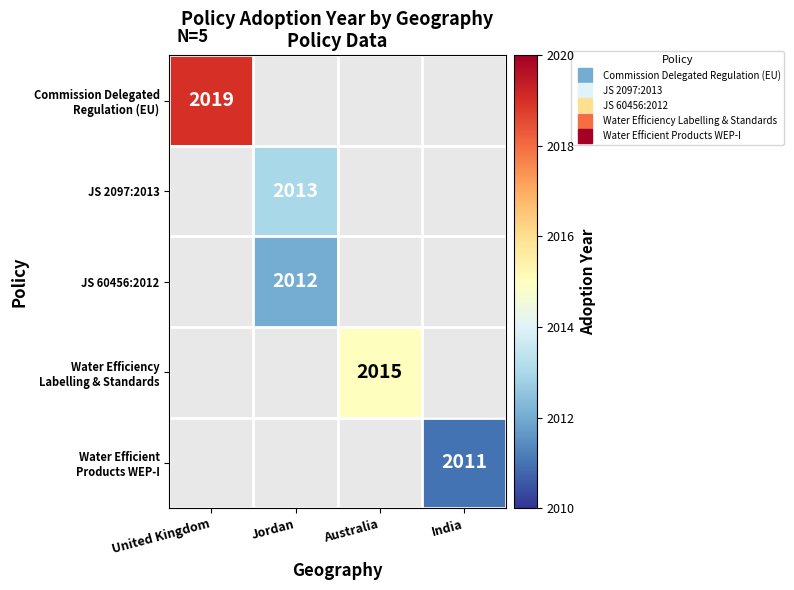

Is the value of JS 60456:2012 at India greater than the value of Water Efficiency Labelling & Standards at United Kingdom?

No